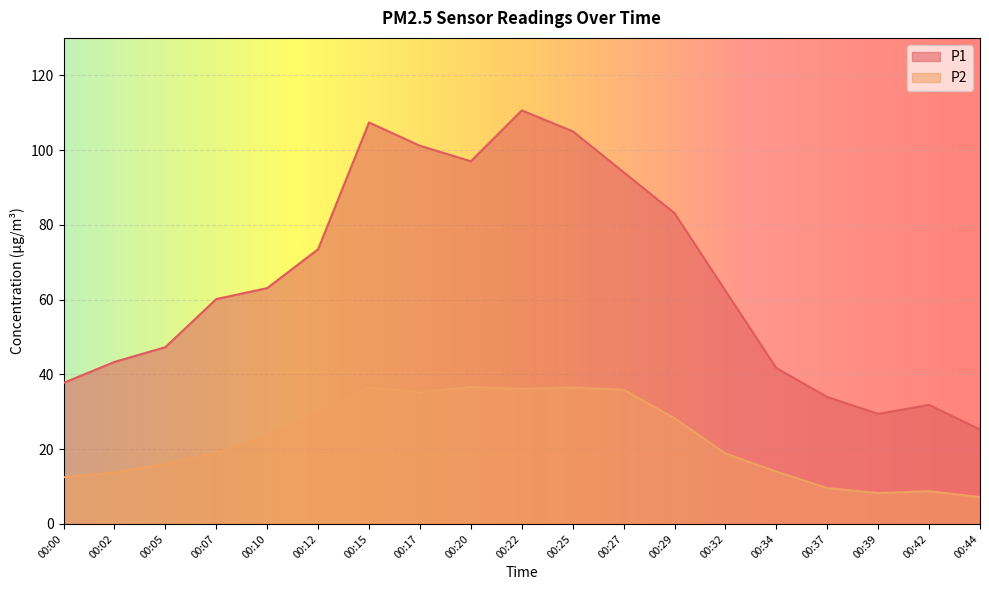

What is the greatest value displayed?

110.6